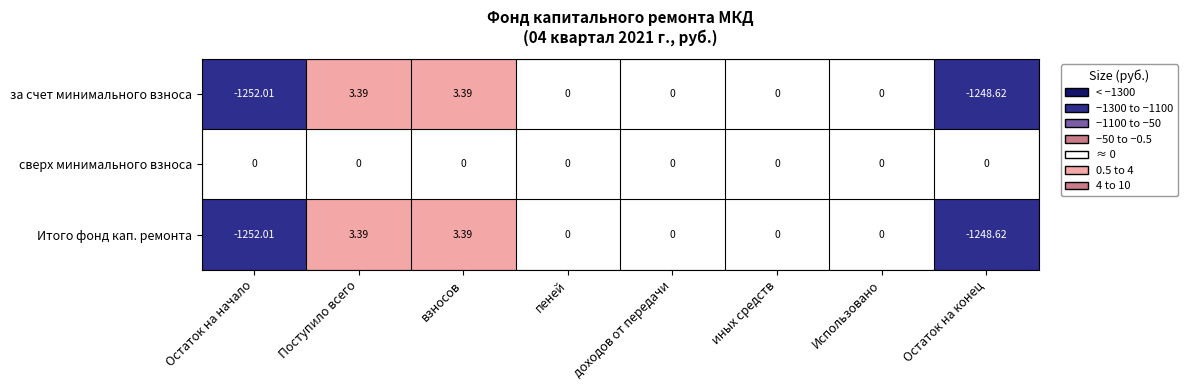

What is the spread (max minus min) of values at взносов?

3.4